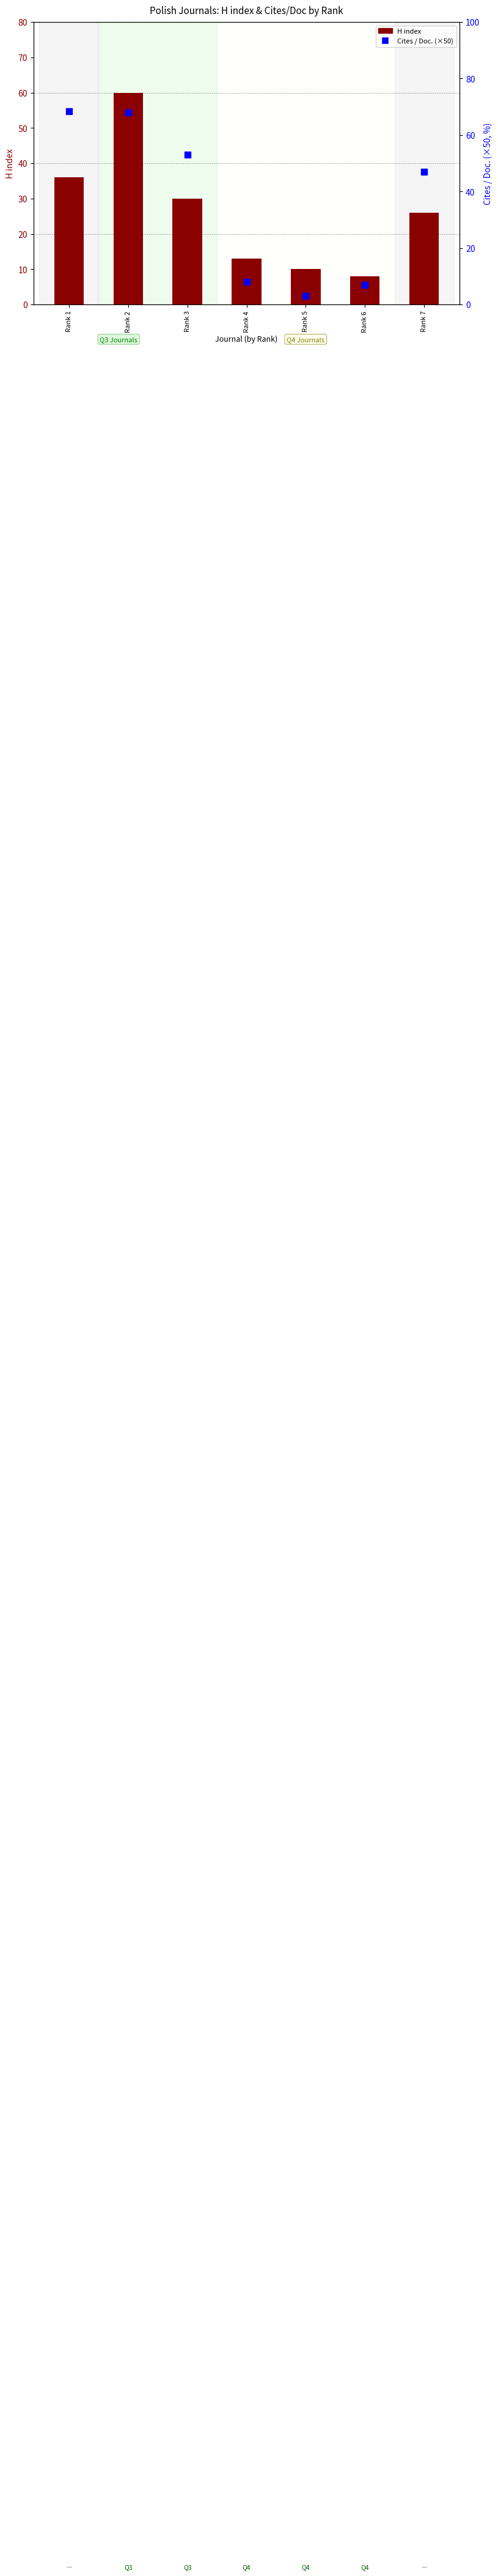

What is the maximum value shown in the chart?

68.5